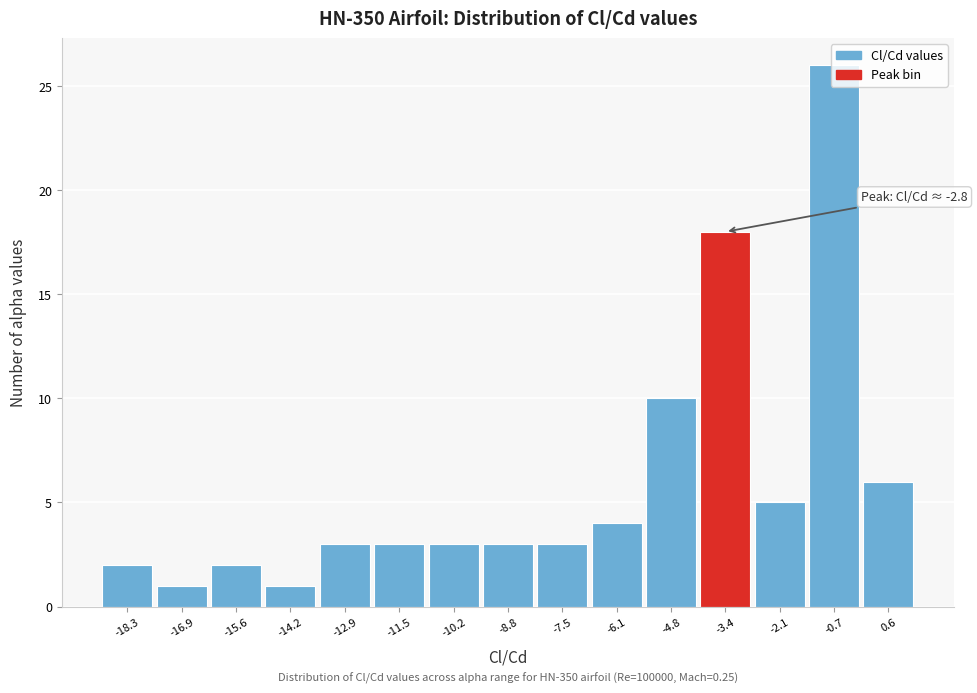

Where is the data nearest to the value 13?

-4.8